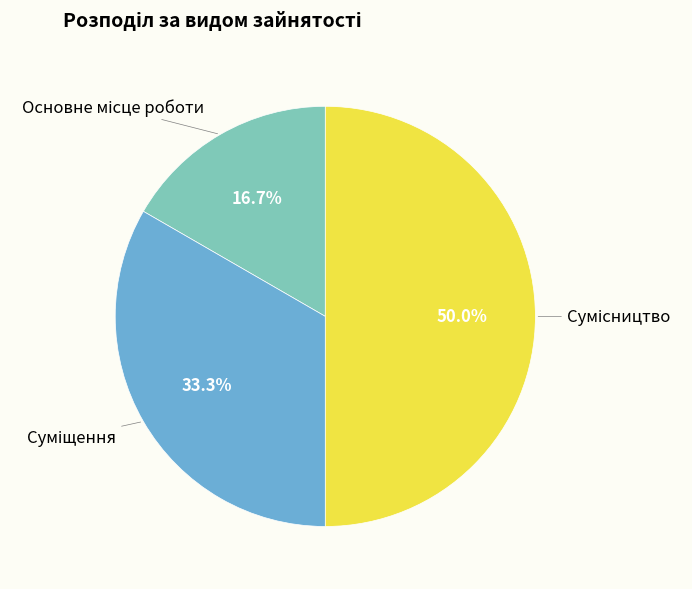

Count the number of slices in the pie.

3